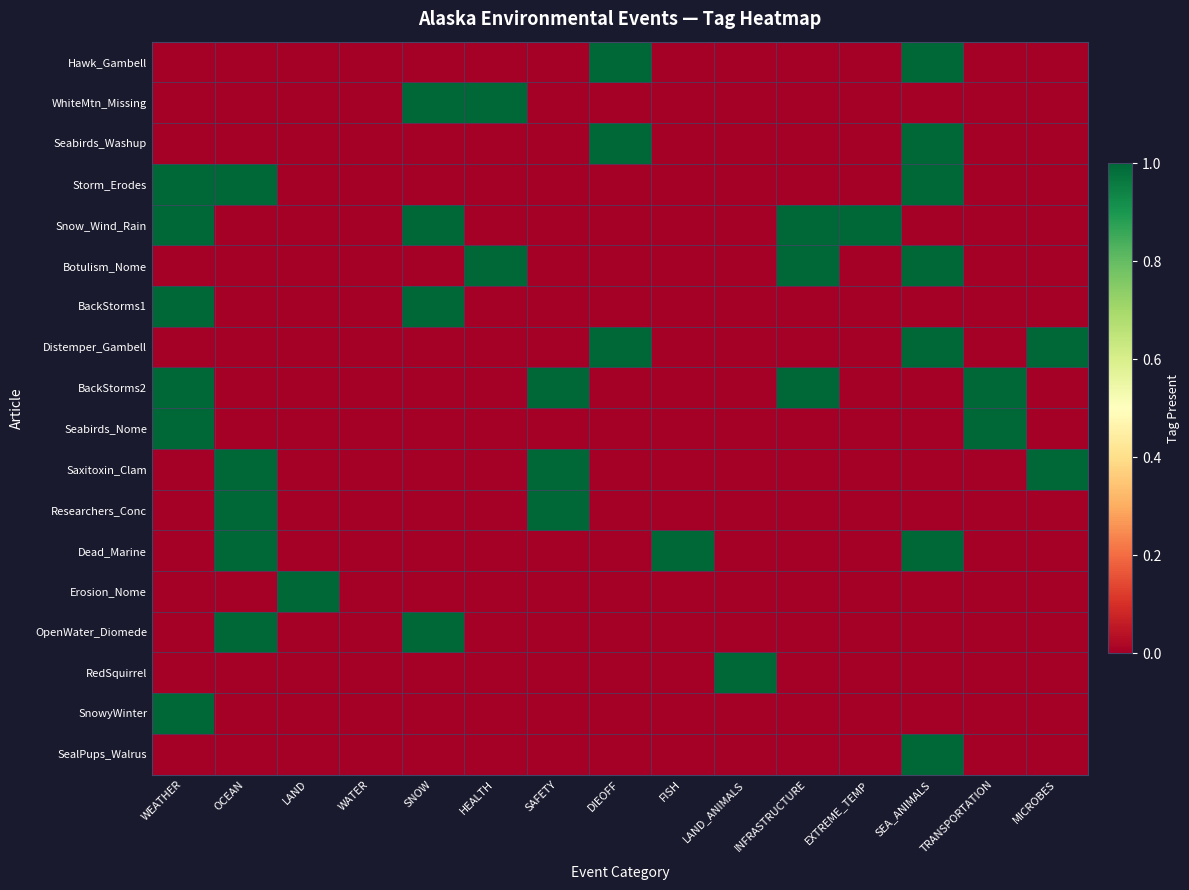

True or false: RedSquirrel has a value of 1 at SEA_ANIMALS.

False